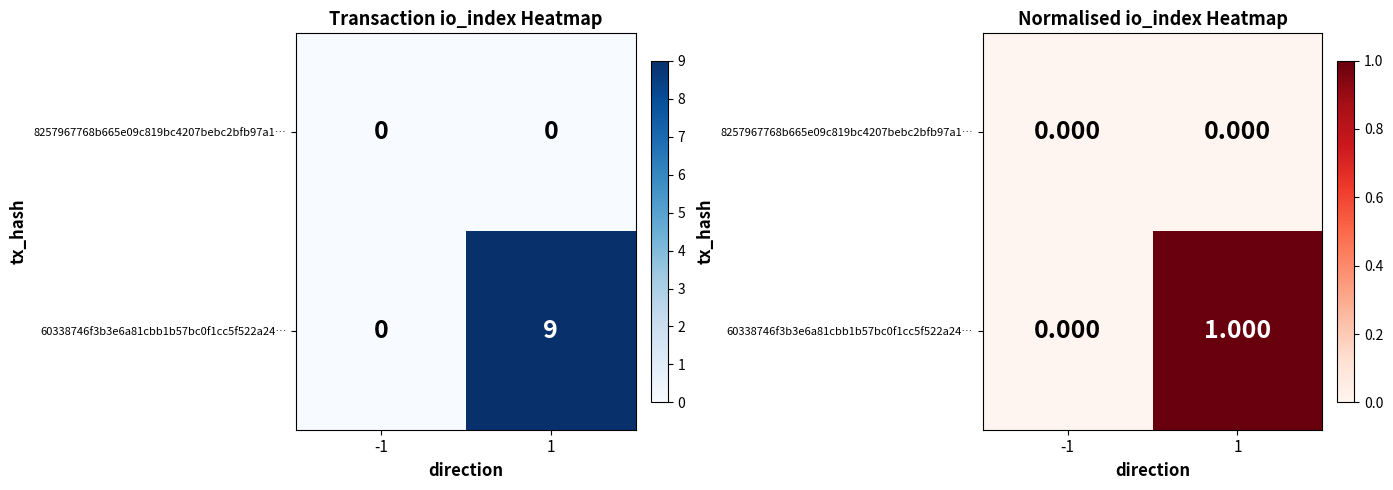

What is the difference between the 60338746f3b3e6a81cbb1b57bc0f1cc5f522a24… values at -1 and 1?

1